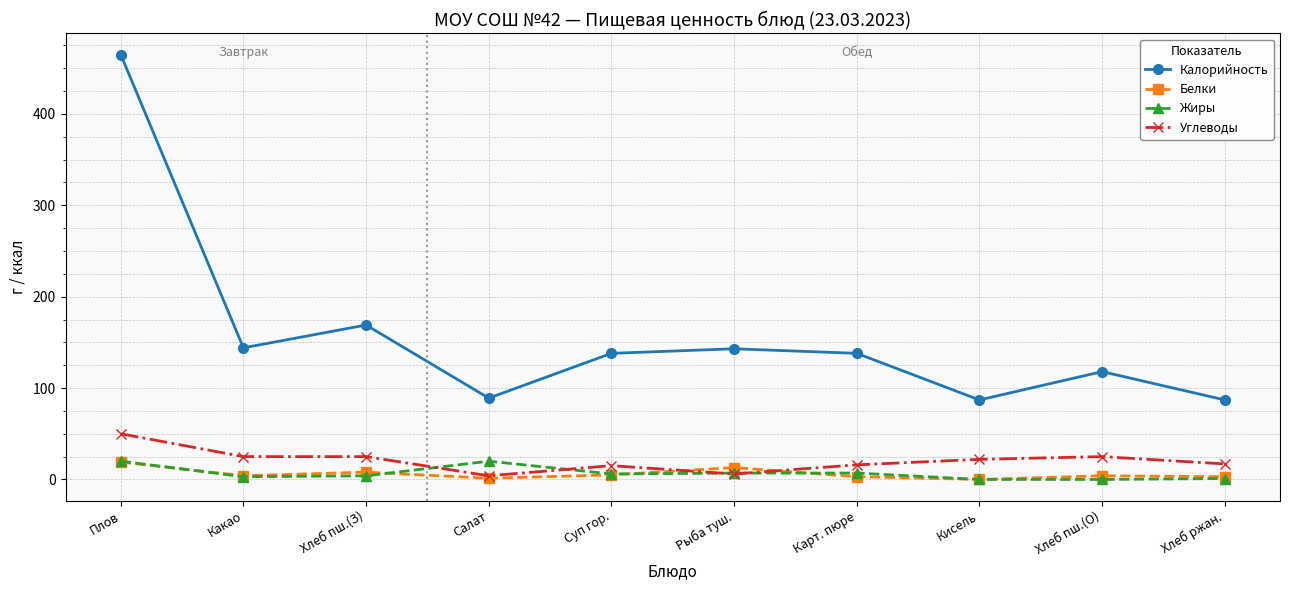

What is the spread (max minus min) of values at Плов?

446.0